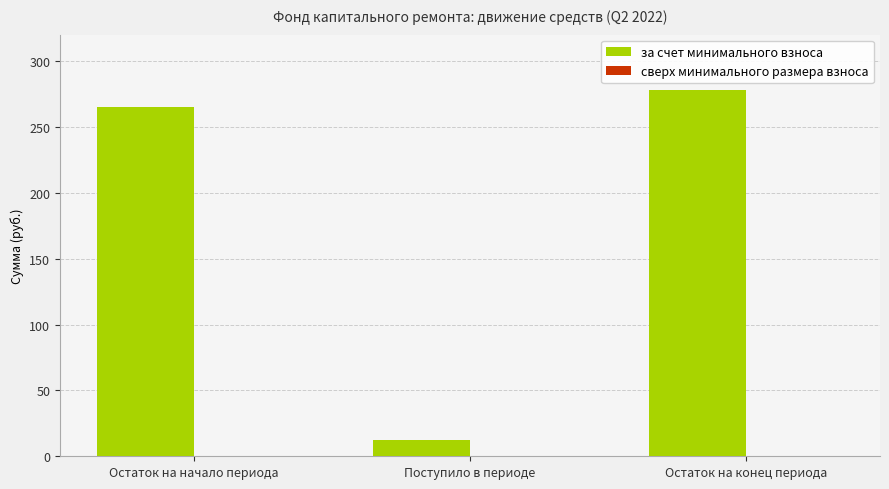

Which has a higher value, Поступило в периоде or Остаток на конец периода?

Остаток на конец периода